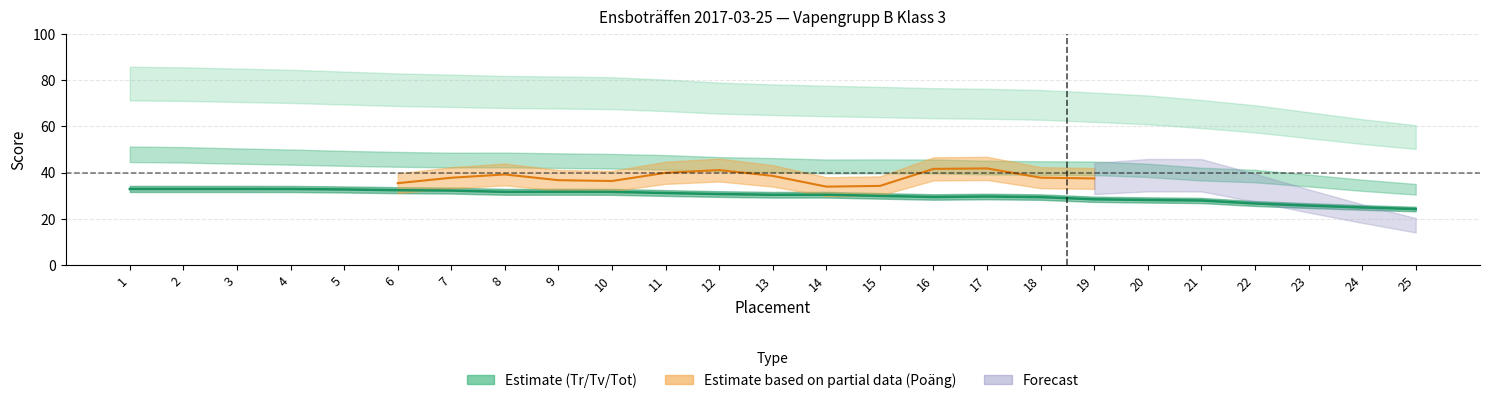

At which category does the chart reach its minimum across all series?

25